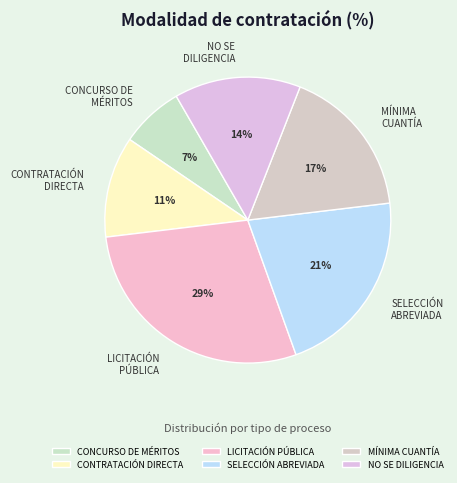

Rank the categories by value from highest to lowest.

LICITACIÓN PÚBLICA, SELECCIÓN ABREVIADA, MÍNIMA CUANTÍA, NO SE DILIGENCIA, CONTRATACIÓN DIRECTA, CONCURSO DE MÉRITOS